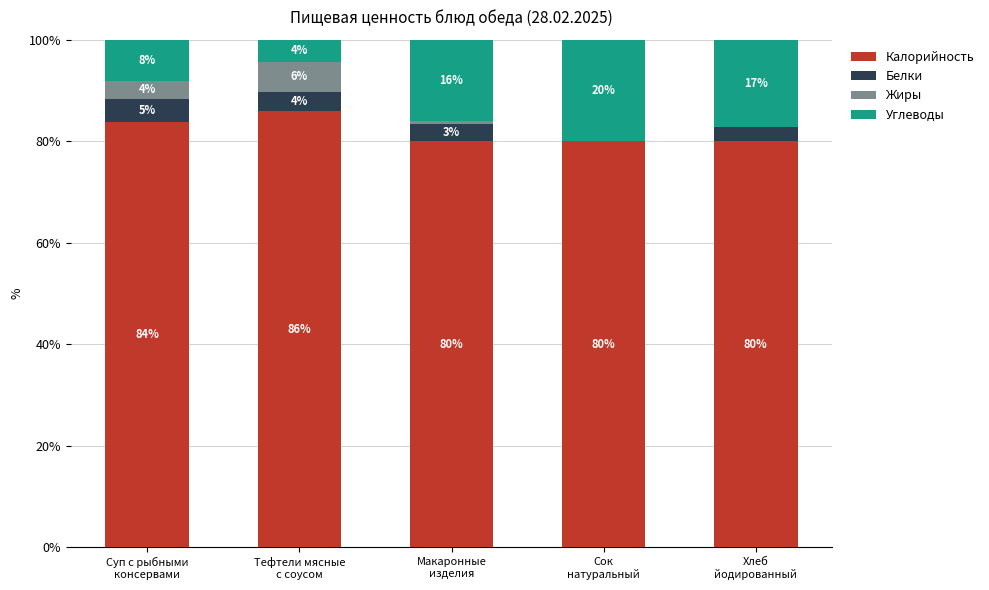

How many distinct data groups are displayed?

4